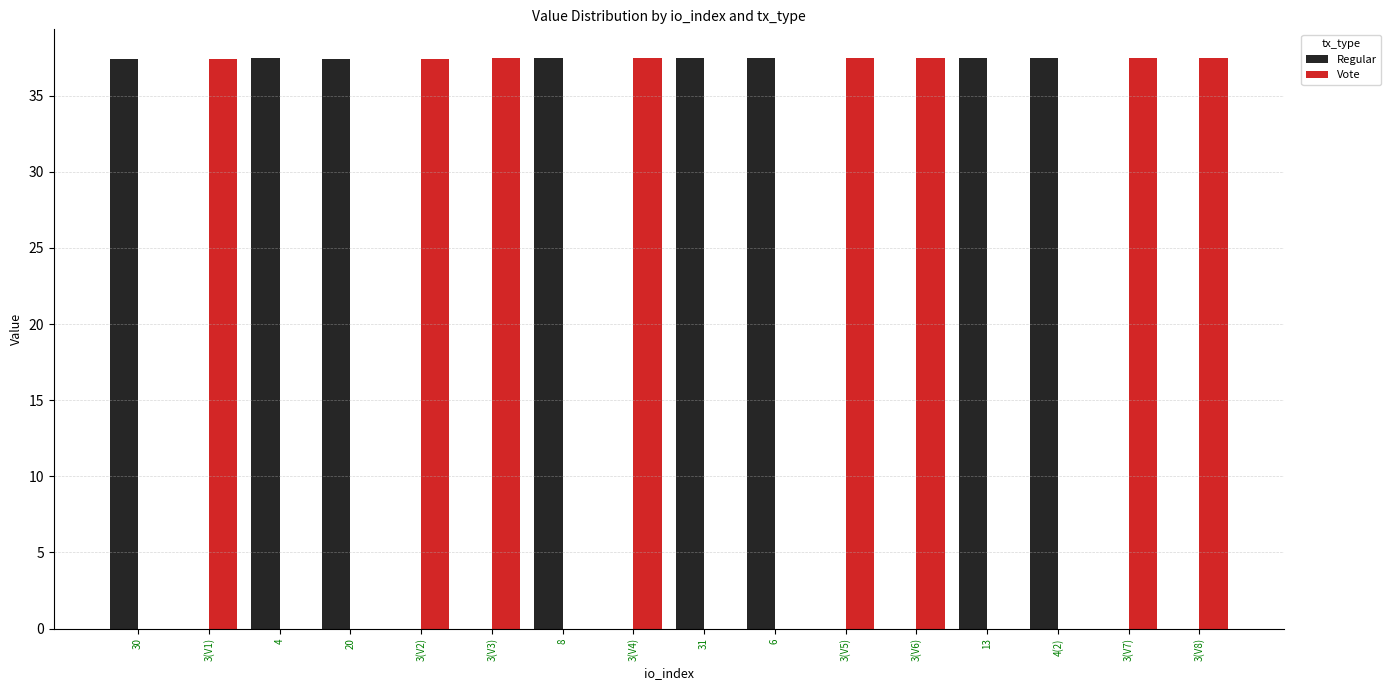

At which label does Regular first exceed 37?

30